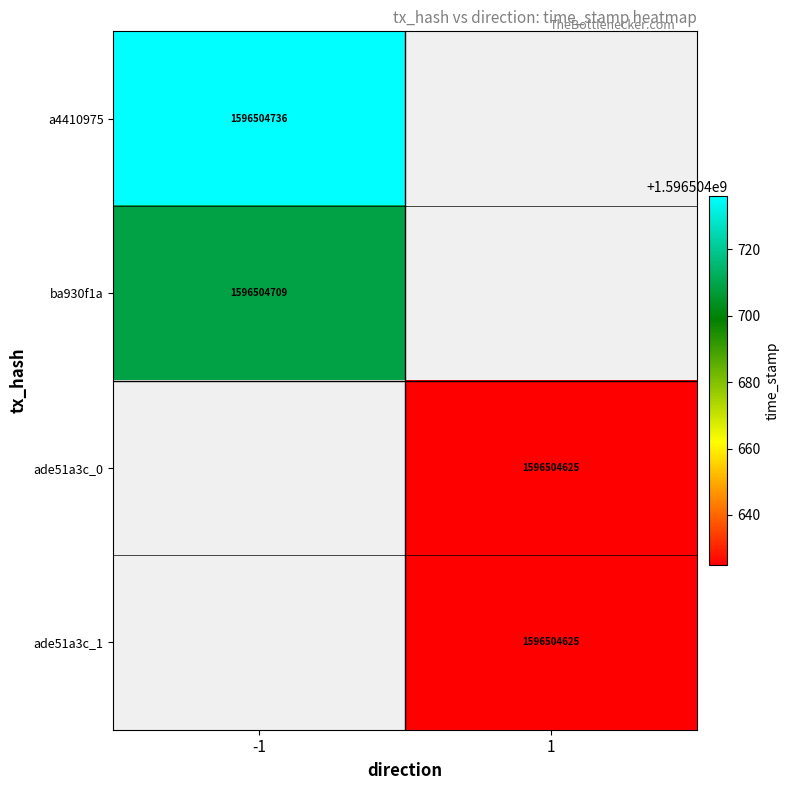

What is the total value across all series at time_stamp?

6386018695